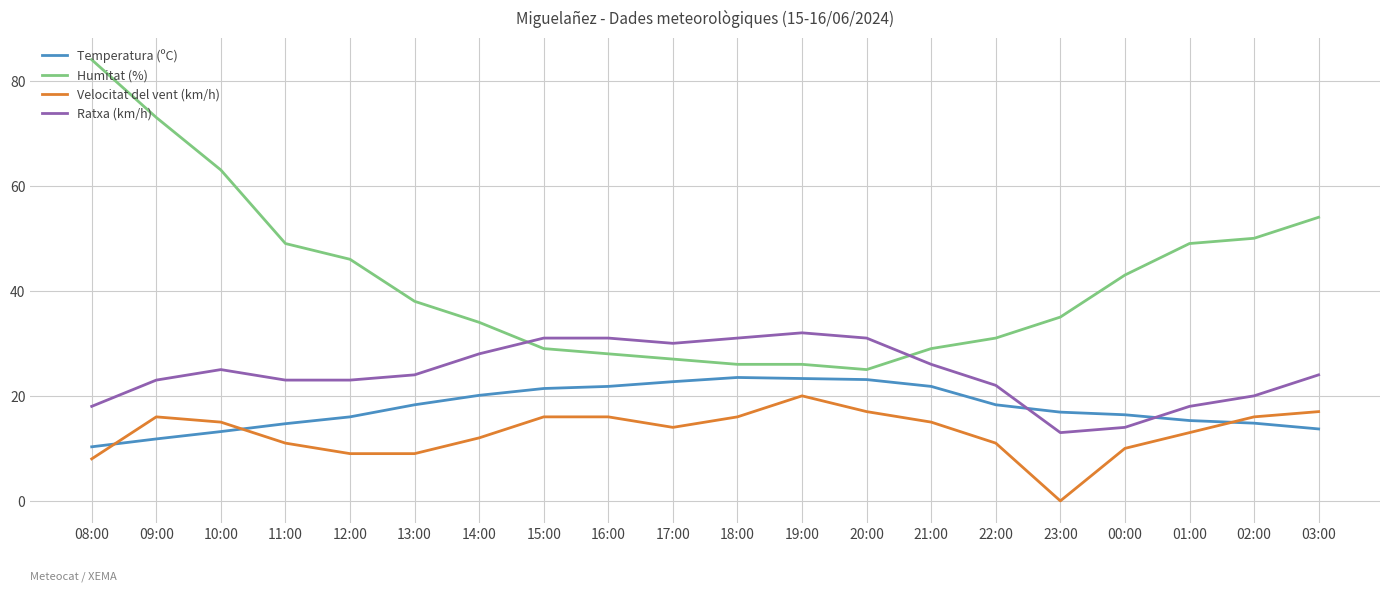

Rank the series at 03:00 from highest to lowest value.

Humitat (%), Ratxa (km/h), Velocitat del vent (km/h), Temperatura (ºC)